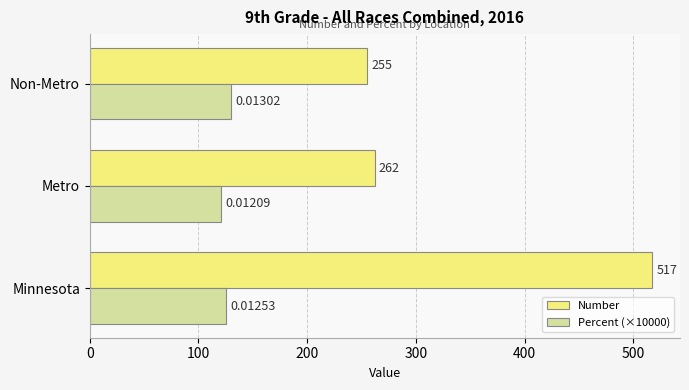

Which series has the largest total across all categories?

Number